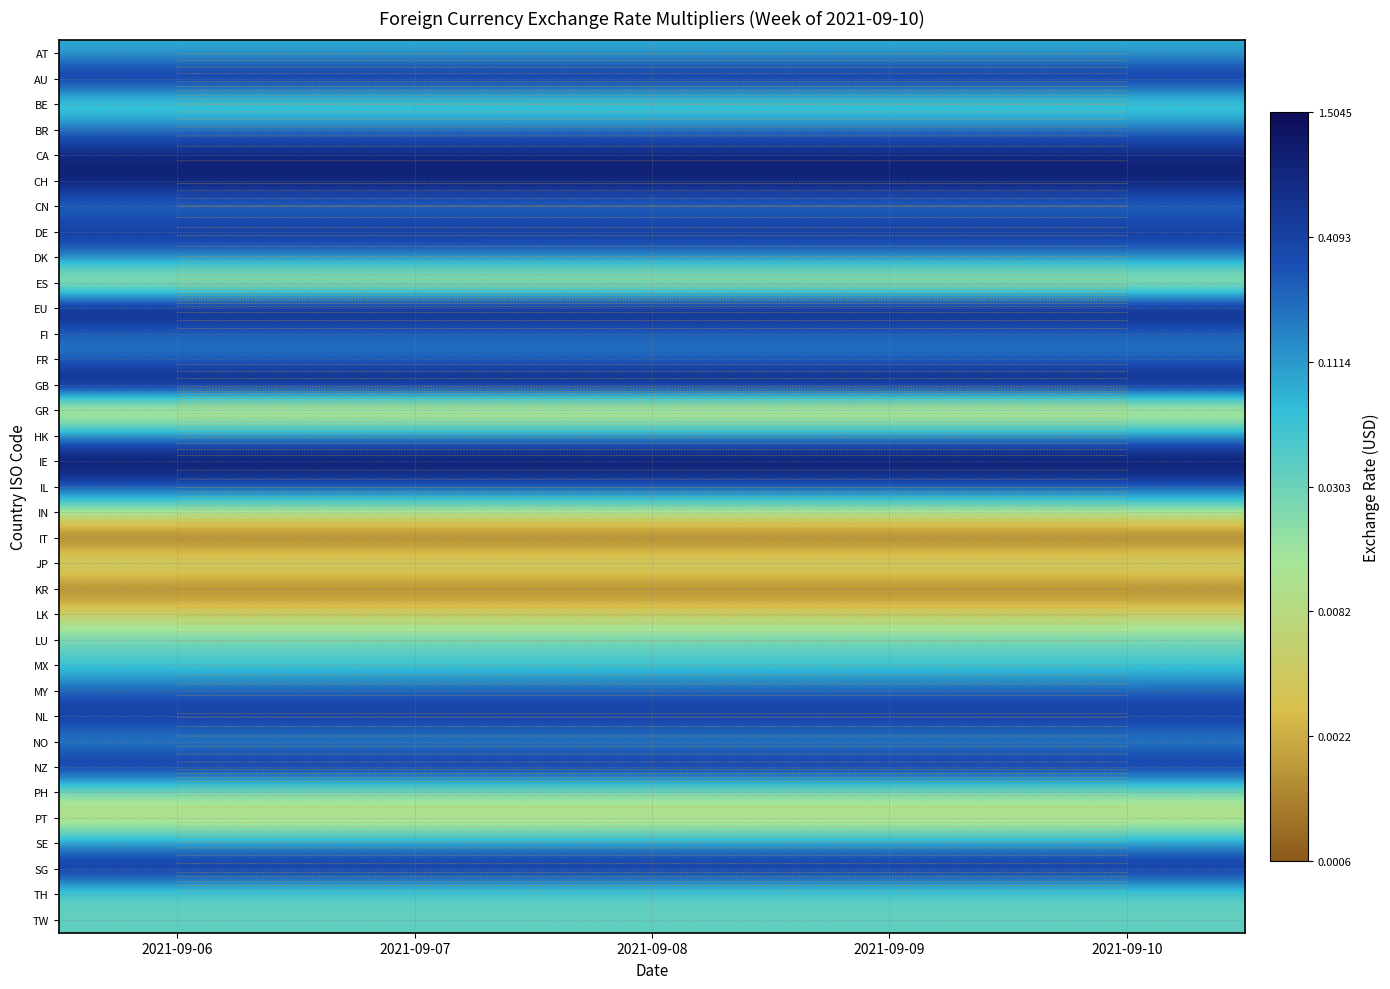

Is the value of LK at 2021-09-06 greater than the value of MX at 2021-09-06?

No